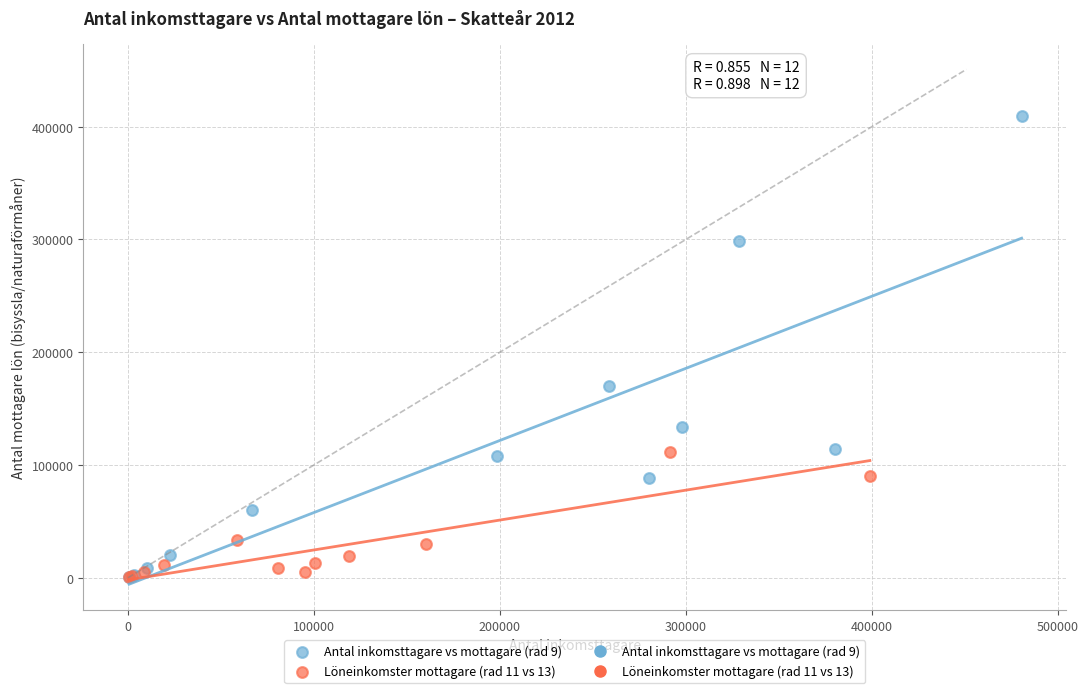

Which series contains the highest Y value?

Antal inkomsttagare vs mottagare (rad 9)